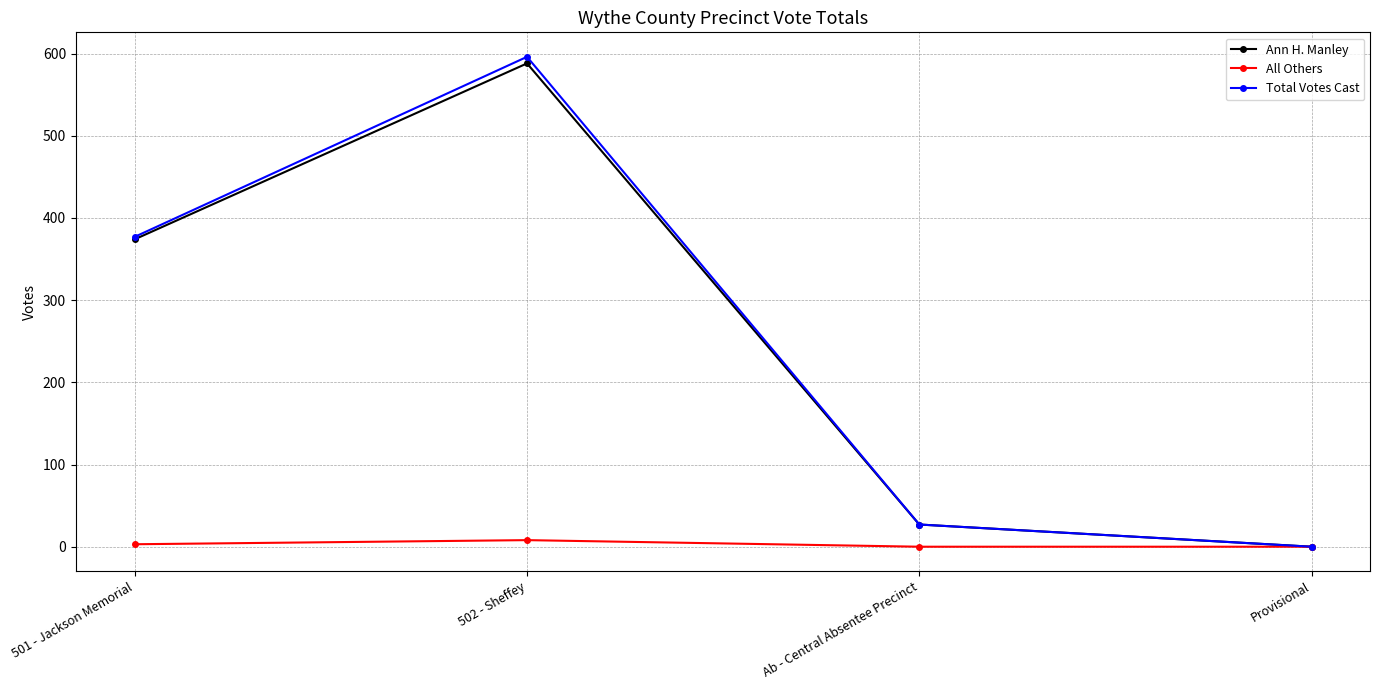

At which category does the chart reach its peak across all series?

502 - Sheffey